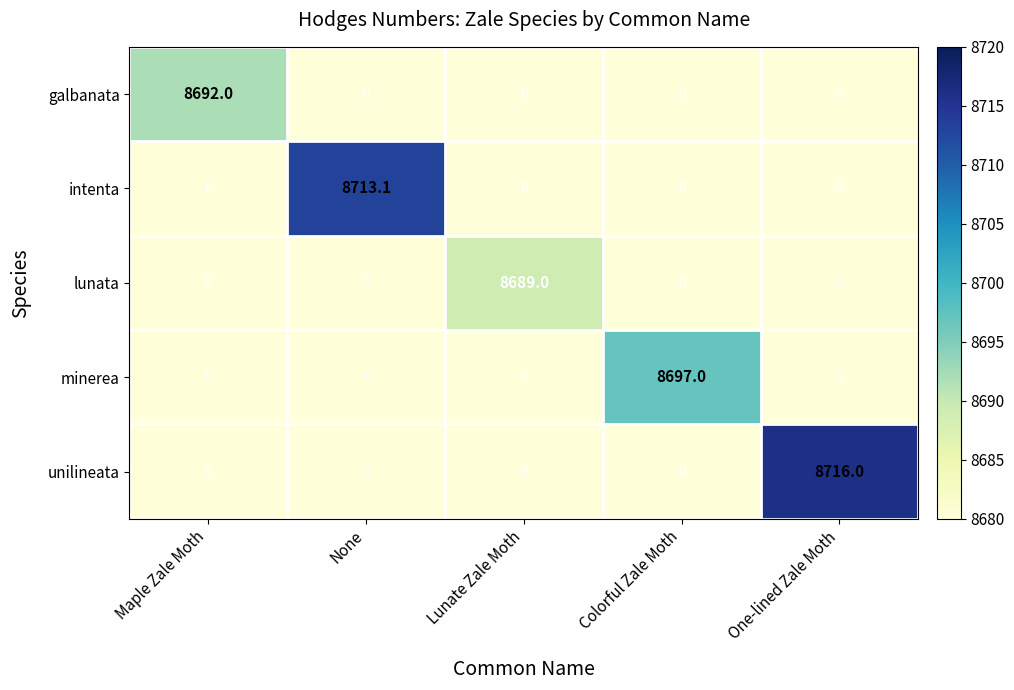

At which category does the chart reach its peak across all series?

One-lined Zale Moth